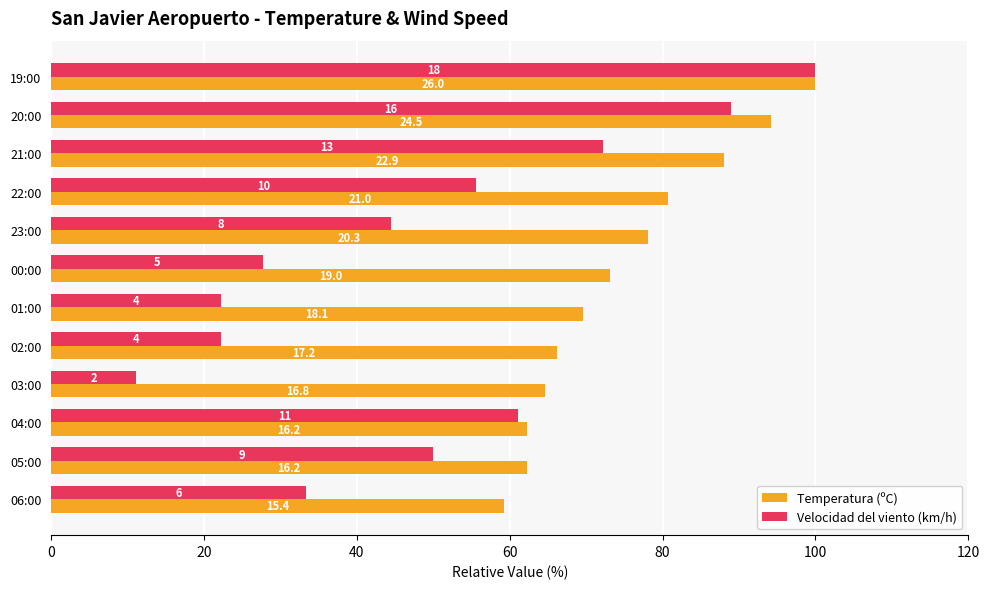

What are all the series names shown in the legend?

Temperatura (ºC), Velocidad del viento (km/h)